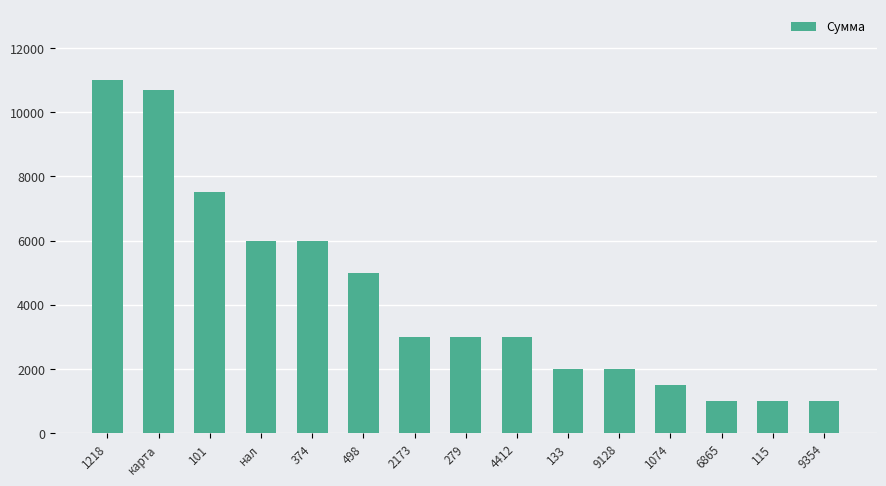

What is the change in value from 1218 to 101?

-3500